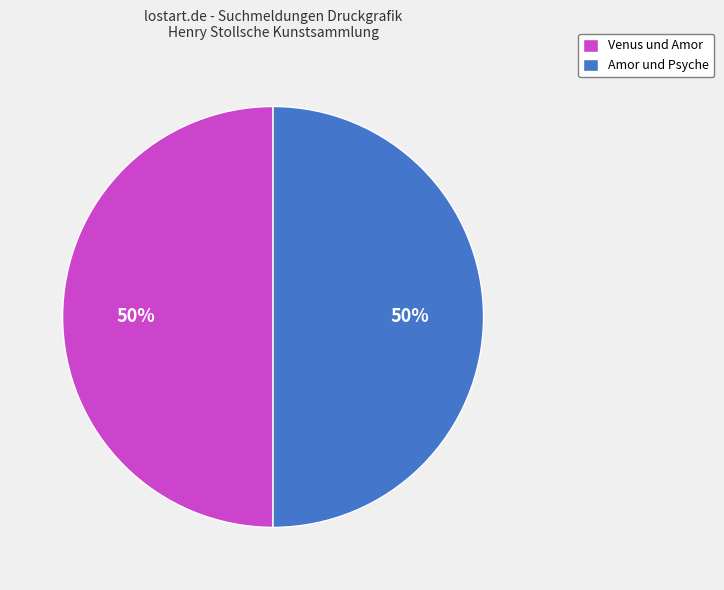

How many segments does this pie chart have?

2